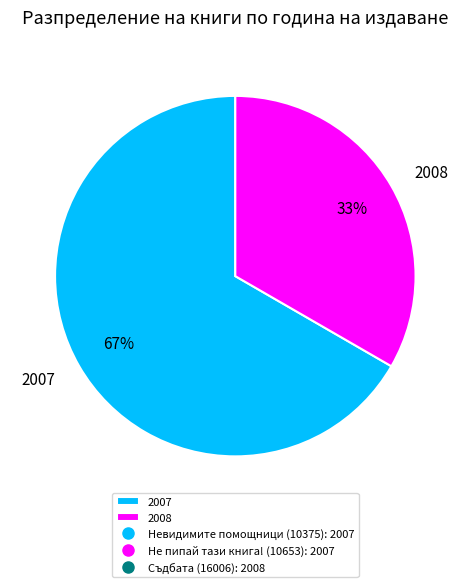

Between 2008 and 2007, which is larger?

2007